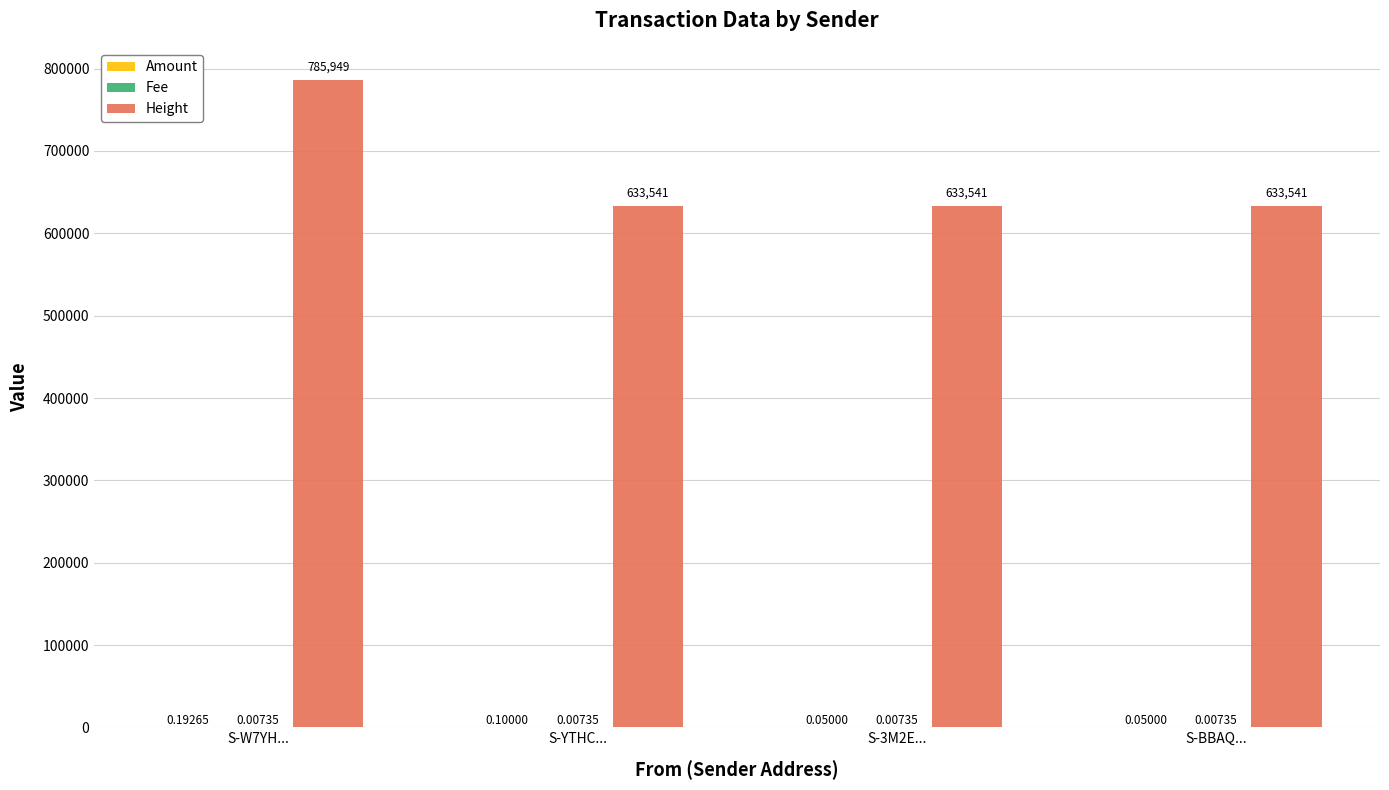

What is the total value across all series at S-W7YH...?

785949.2